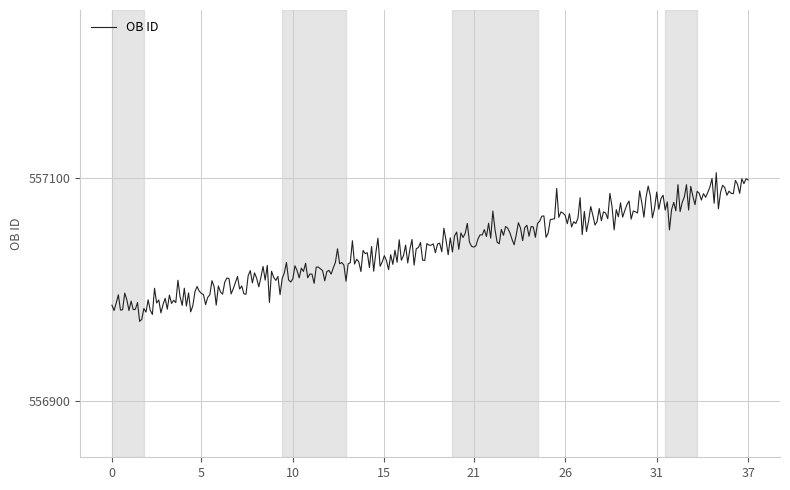

True or false: the data has more than 2 interior local peaks.

True